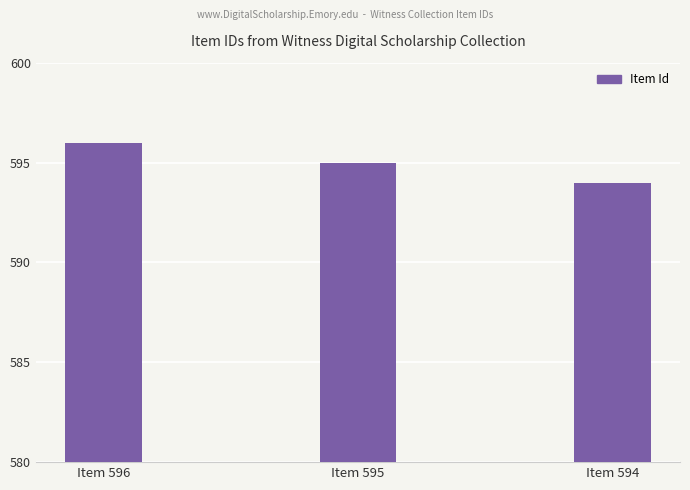

At which category does the chart reach its minimum across all series?

Item 594